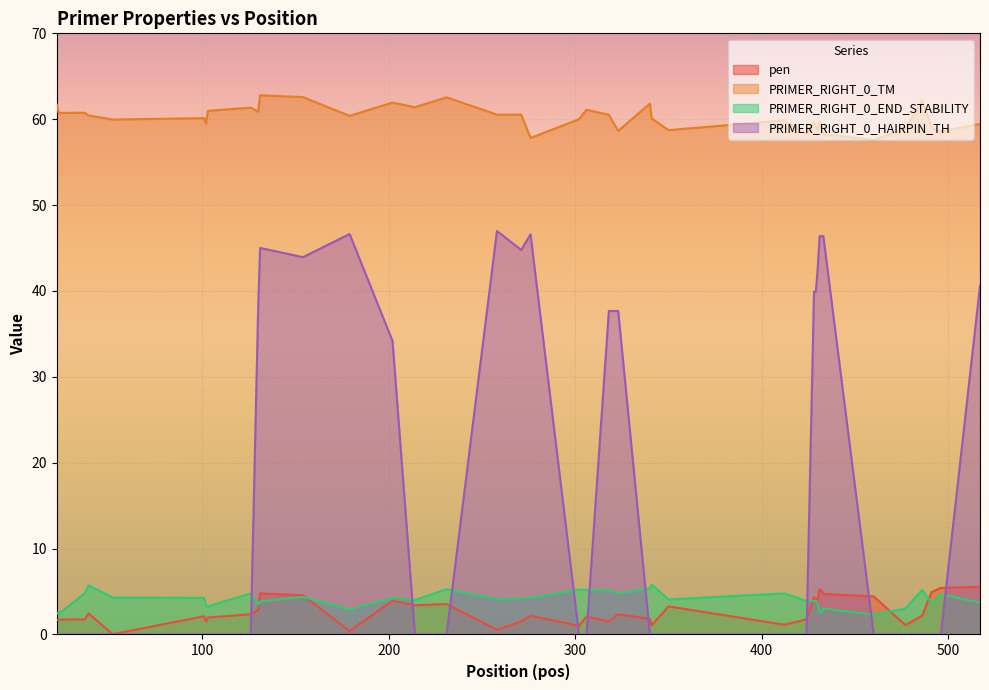

At how many categories does at least one series exceed 0?

40